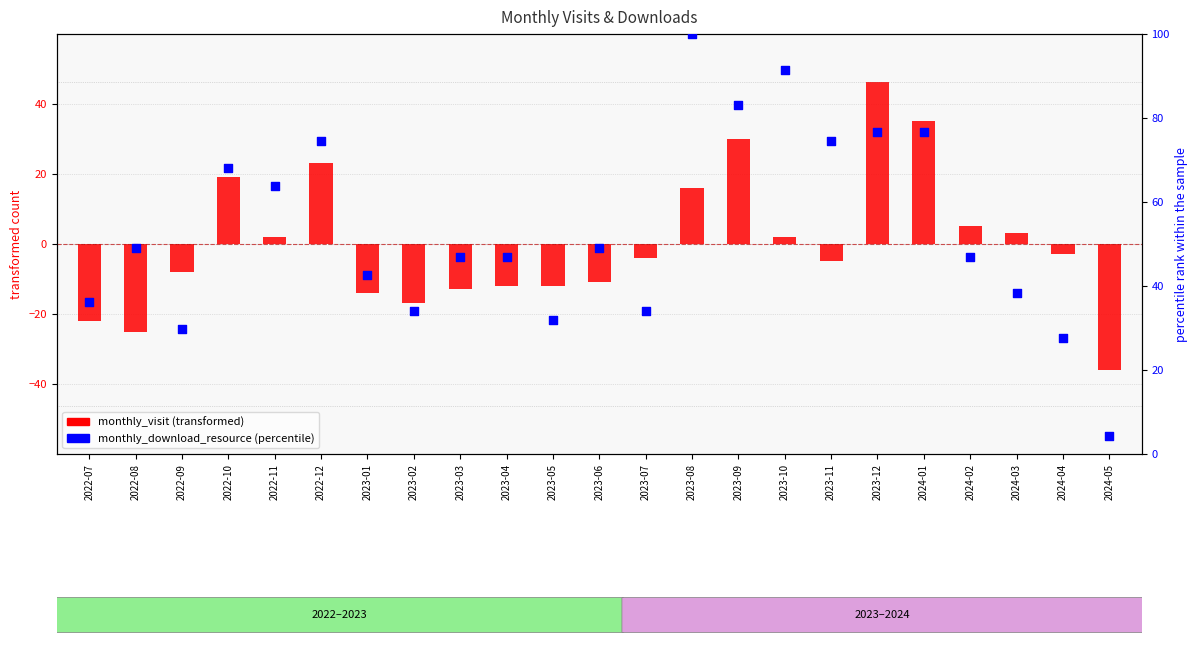

Which series reaches the maximum Y coordinate?

monthly_download_resource (percentile)